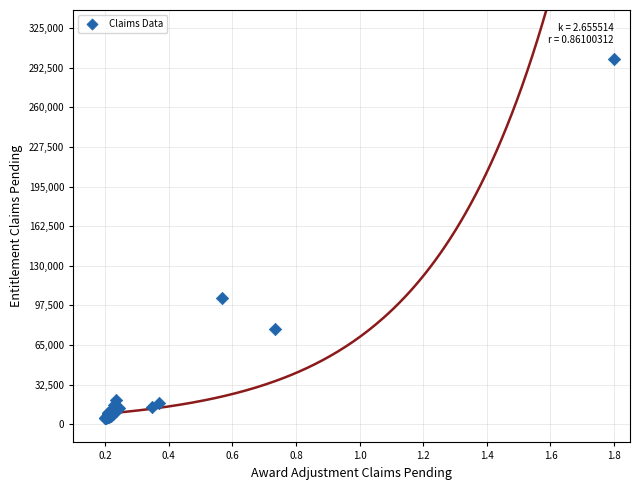

What Y value in the scatter plot is closest to 152500?

103185.5